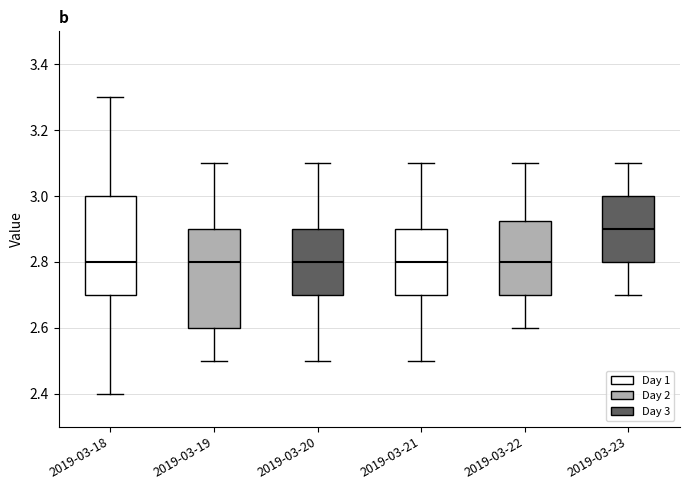

Reading left to right, read every box against the y-axis: the position of its median line, the range the box covers, and the ends of its whiskers. The values are not printed on the chart, so give them approximately, as read against the axis.

2019-03-18: median 2.80, box 2.70 to 3.00, whiskers 2.40 to 3.30
2019-03-19: median 2.80, box 2.60 to 2.90, whiskers 2.50 to 3.10
2019-03-20: median 2.80, box 2.70 to 2.90, whiskers 2.50 to 3.10
2019-03-21: median 2.80, box 2.70 to 2.90, whiskers 2.50 to 3.10
2019-03-22: median 2.80, box 2.70 to 2.92, whiskers 2.60 to 3.10
2019-03-23: median 2.90, box 2.80 to 3.00, whiskers 2.70 to 3.10